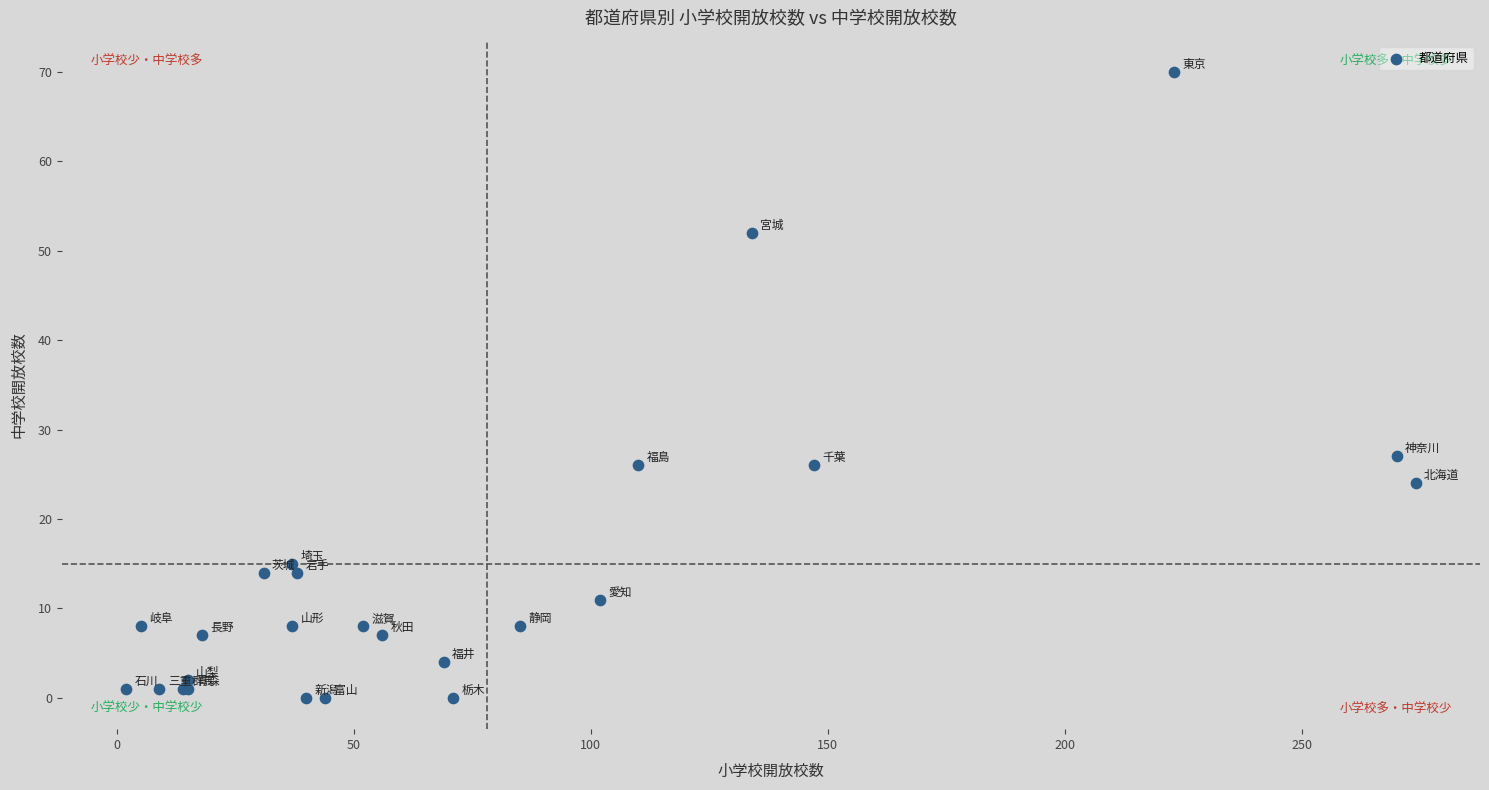

What Y value in the scatter plot is closest to 35?

27